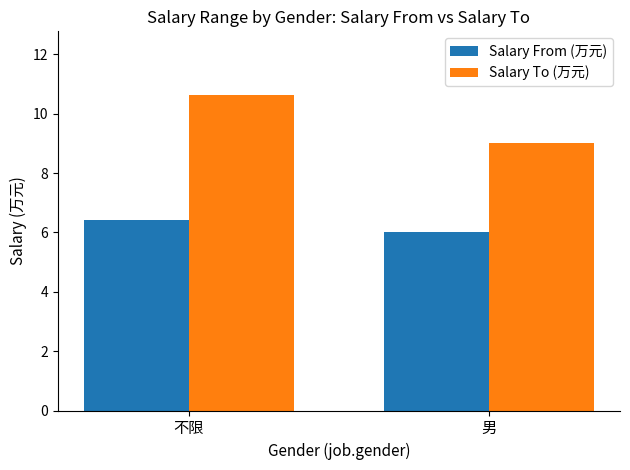

Is the value of Salary To (万元) at 男 greater than the value of Salary From (万元) at 不限?

Yes